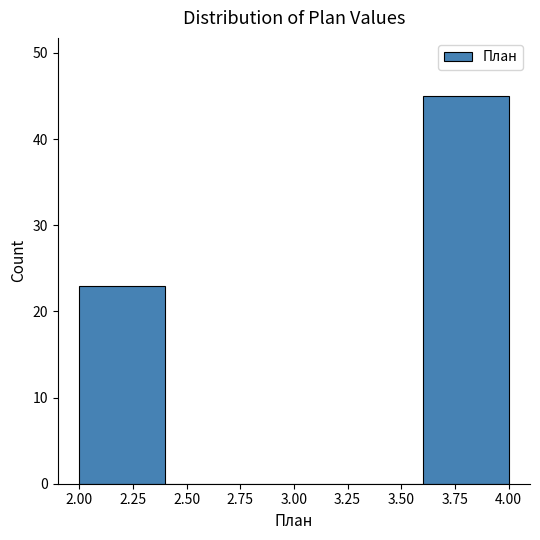

Reading left to right, list every bar in this chart as the range it spans on the x-axis followed by its height. The values are not printed on the chart, so give them approximately, as read against the axis.

2.0 to 2.4: 23
2.4 to 2.8: 0
2.8 to 3.2: 0
3.2 to 3.6: 0
3.6 to 4.0: 45